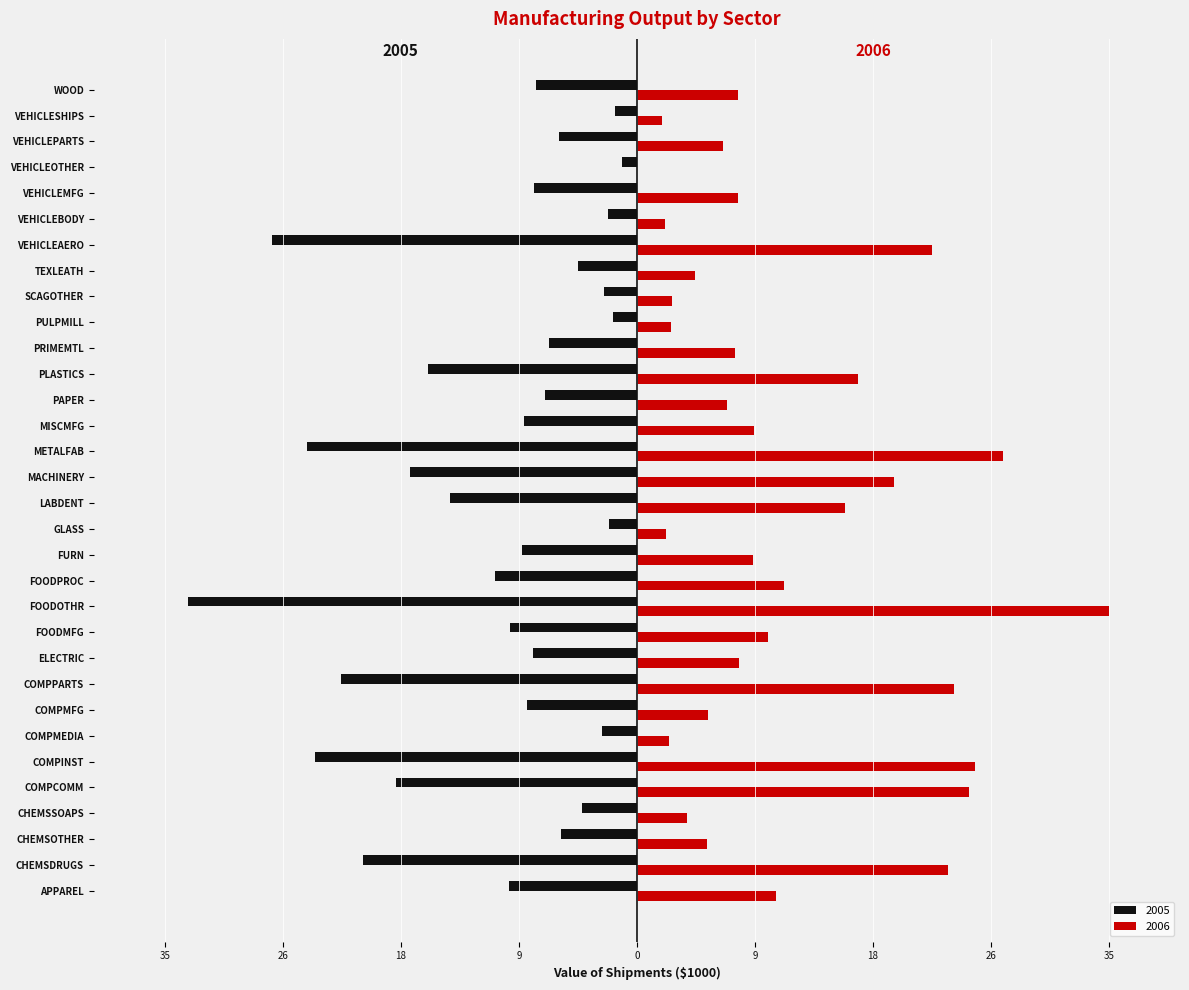

Which category has the highest value across all series?

FOODOTHR